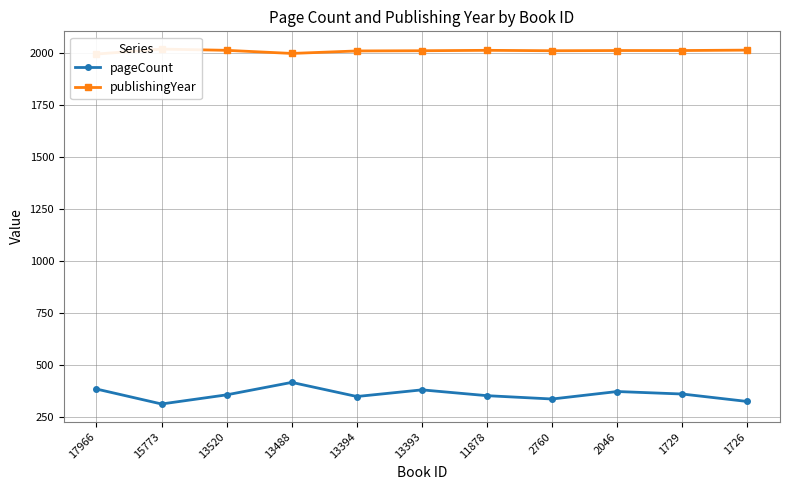

In publishingYear, how many points are lower than both neighbors (excluding endpoints)?

2